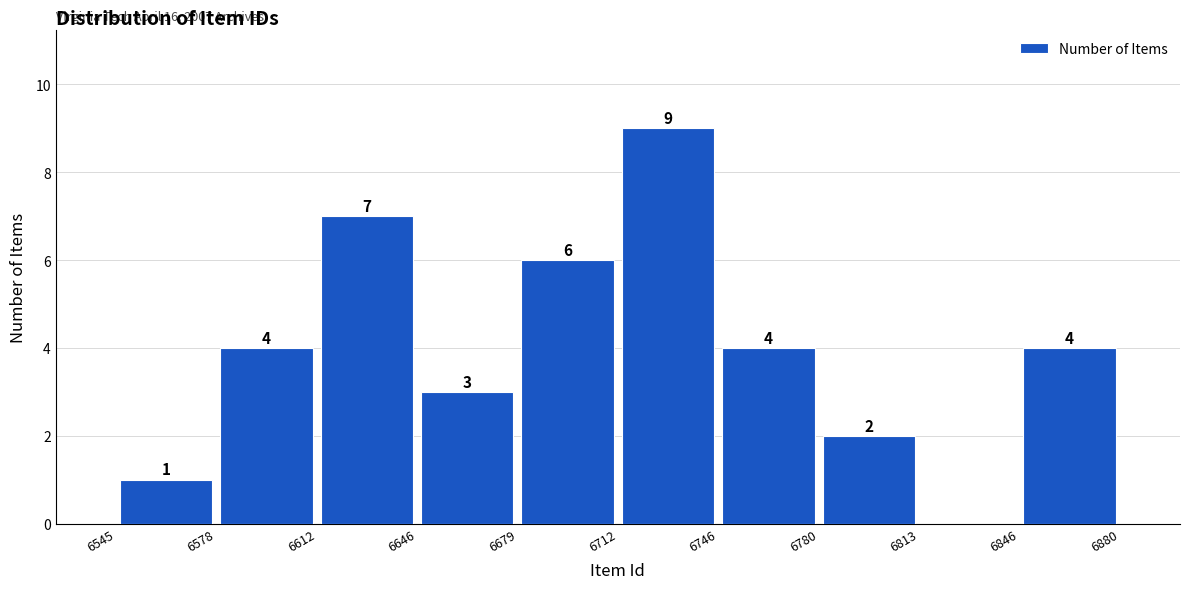

Over which range of the x-axis is the bar tallest?

6712 to 6746